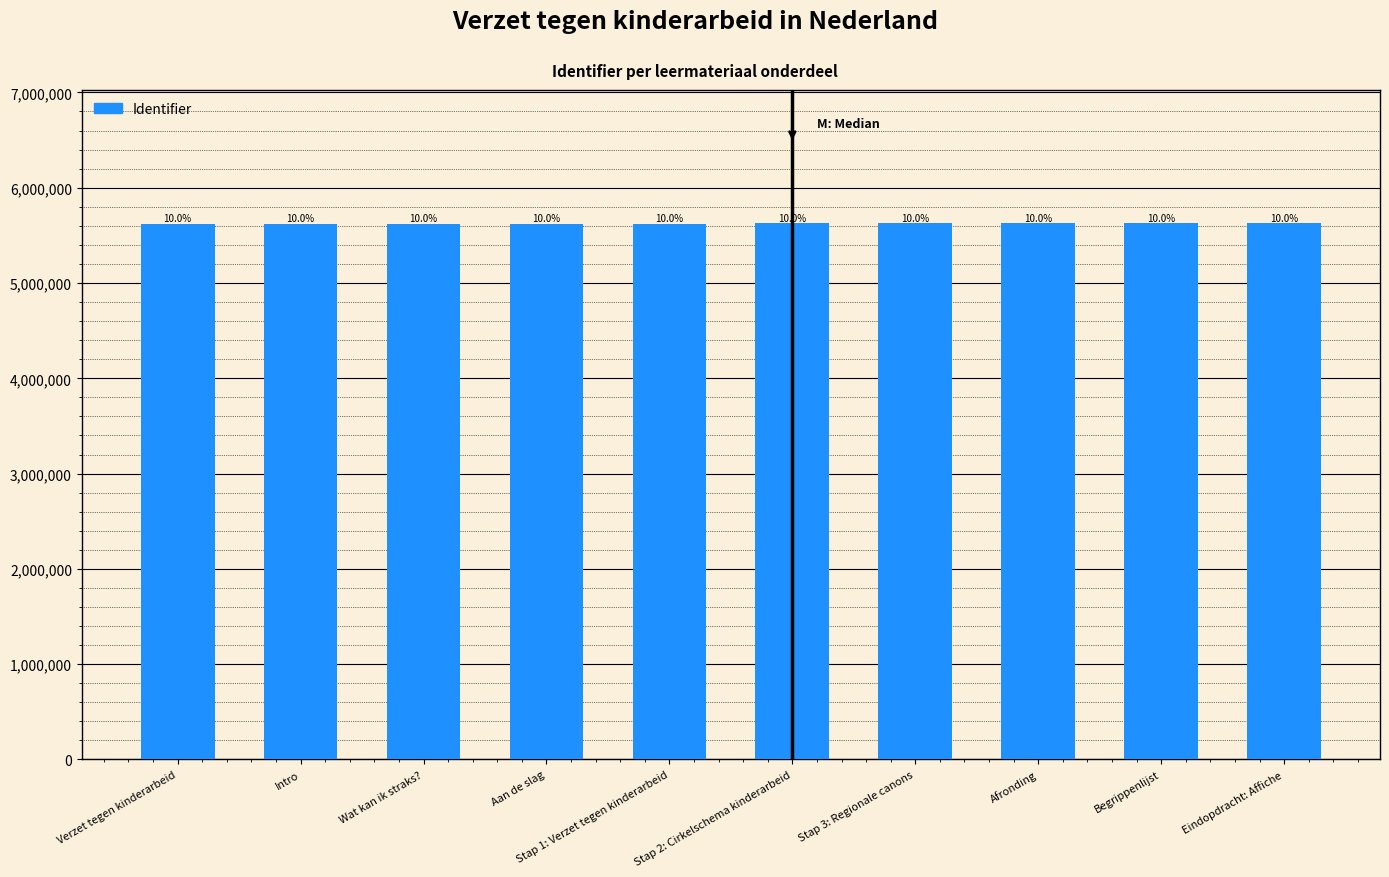

Are the bars horizontal?

No